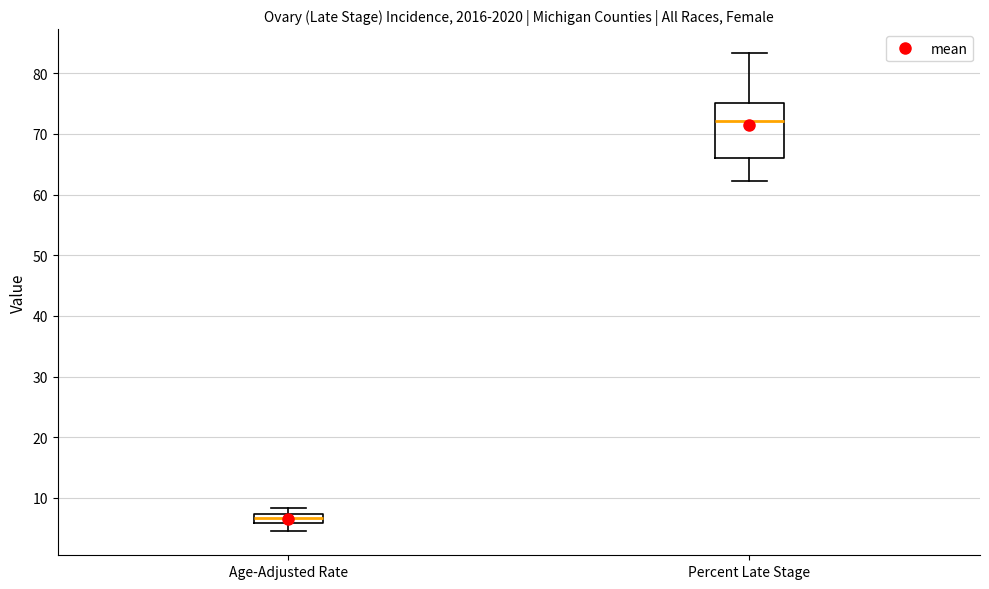

Where is the lower edge of the box for Percent Late Stage on the y-axis? The values are not printed on the chart, so give them approximately, as read against the axis.

66